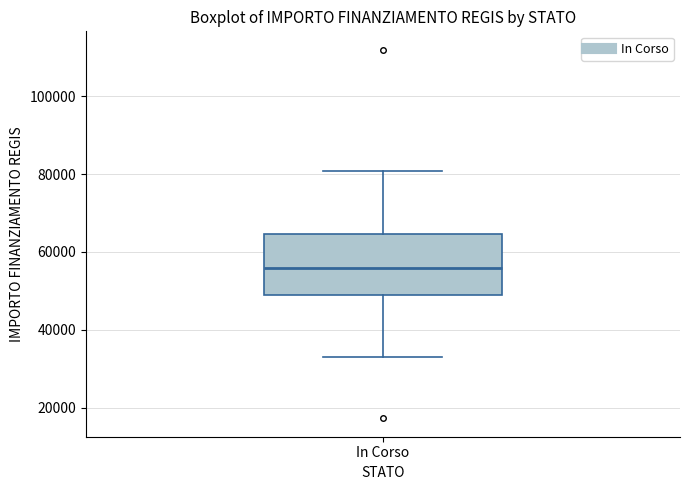

Transcribe this box plot: give where the median line is, the range the box spans, and where the two whiskers end, as read against the y-axis. The values are not printed on the chart, so give them approximately, as read against the axis.

median 56000, box 50000 to 64000, whiskers 32000 to 80000